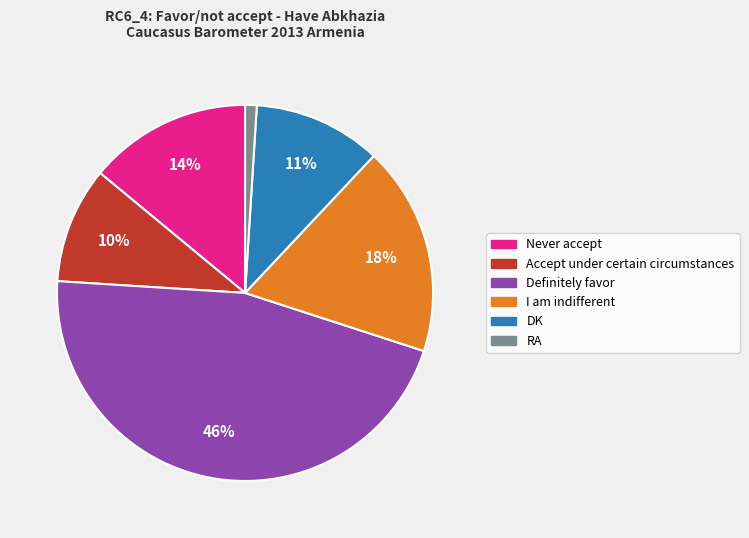

Is DK the majority of the pie?

No